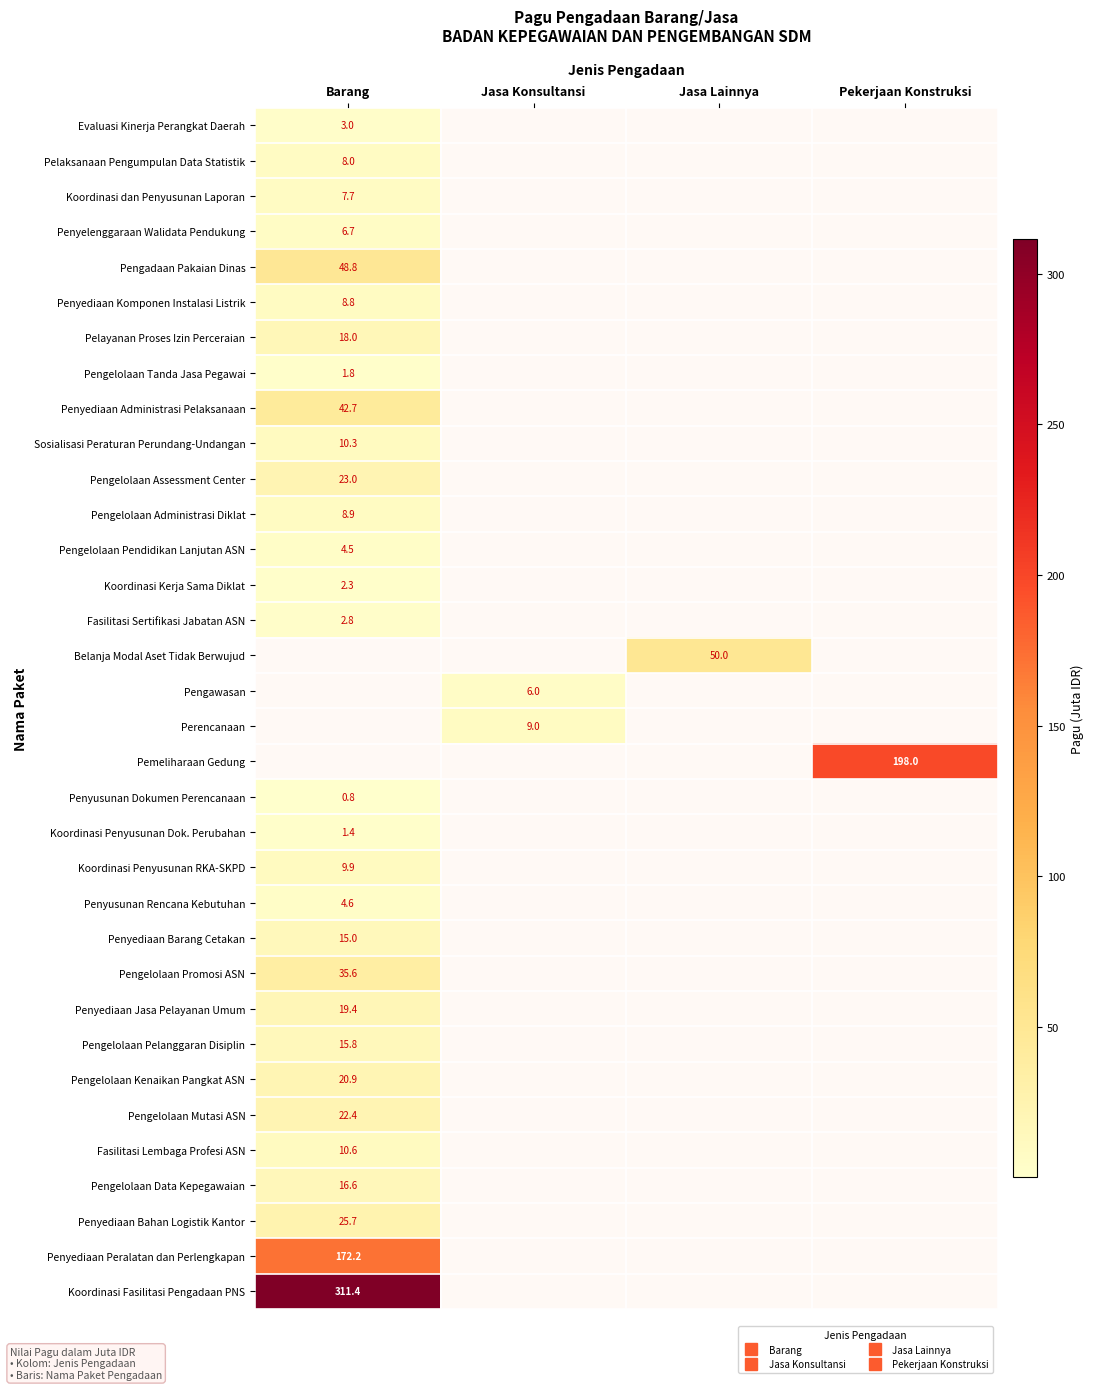

List the labels in order of Pengelolaan Pelanggaran Disiplin value, largest first.

Barang, Jasa Konsultansi, Jasa Lainnya, Pekerjaan Konstruksi